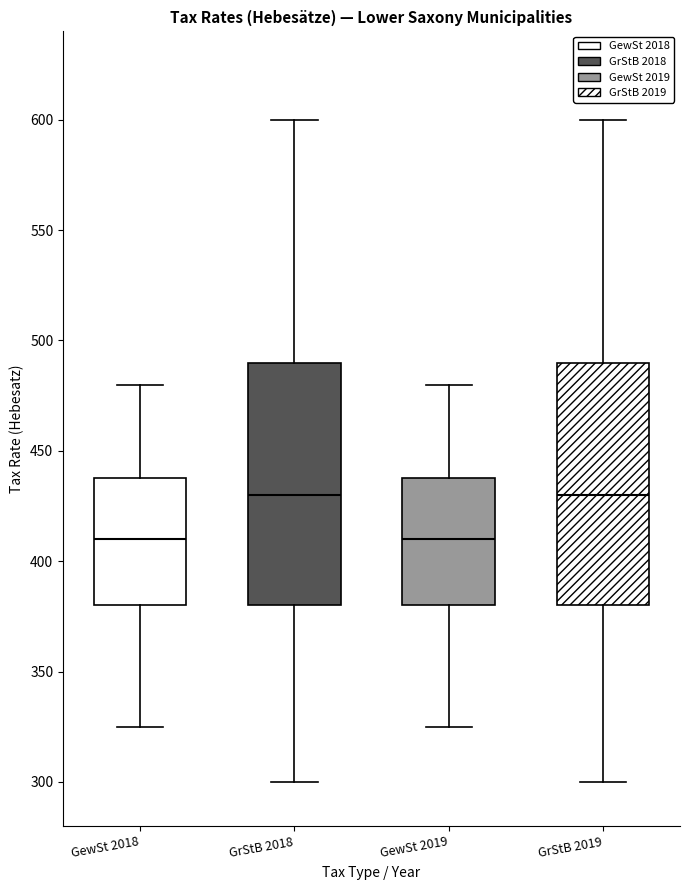

Reading left to right, transcribe this box plot: for each box, give where its median line is, the range the box spans, and where its two whiskers end, as read against the y-axis. The values are not printed on the chart, so give them approximately, as read against the axis.

GewSt 2018: median 410, box 380 to 440, whiskers 325 to 480
GrStB 2018: median 430, box 380 to 490, whiskers 300 to 600
GewSt 2019: median 410, box 380 to 440, whiskers 325 to 480
GrStB 2019: median 430, box 380 to 490, whiskers 300 to 600